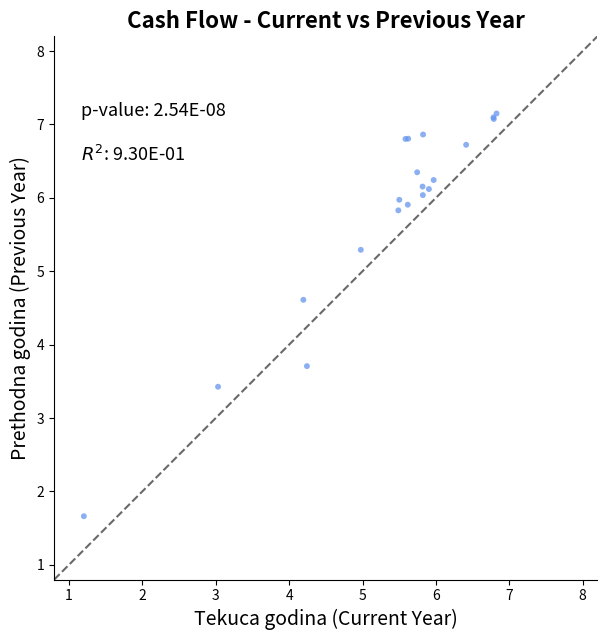

What Y value in the scatter plot is closest to 4?

3.7